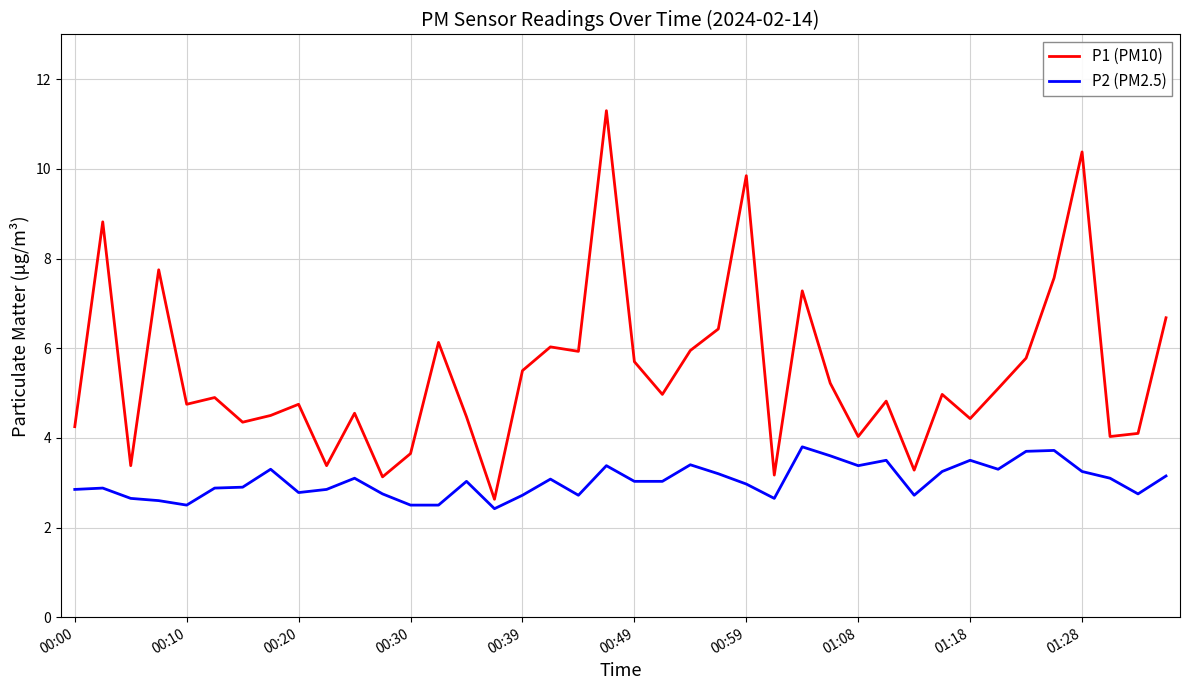

True or false: P1 (PM10) and P2 (PM2.5) intersect in this chart.

False